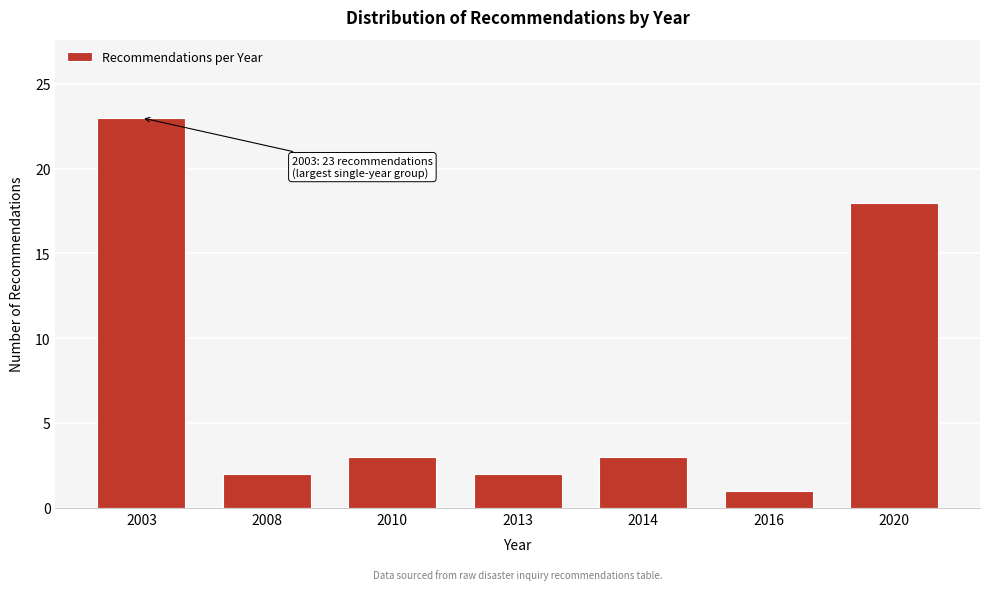

Reading left to right, what are all the values shown in this chart?

23	2	3	2	3	1	18